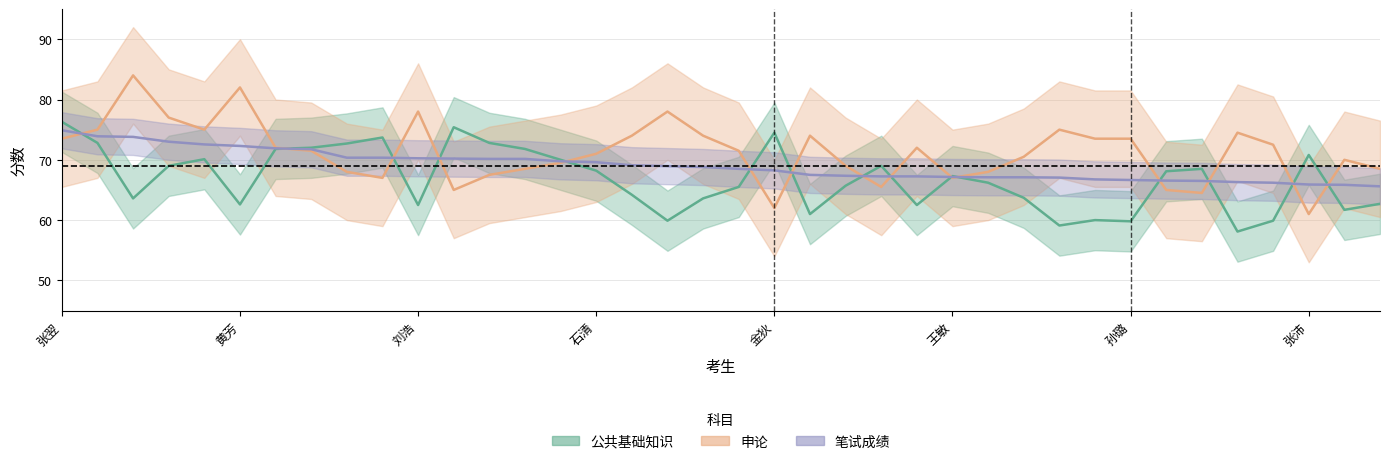

How many series are shown in this chart?

3